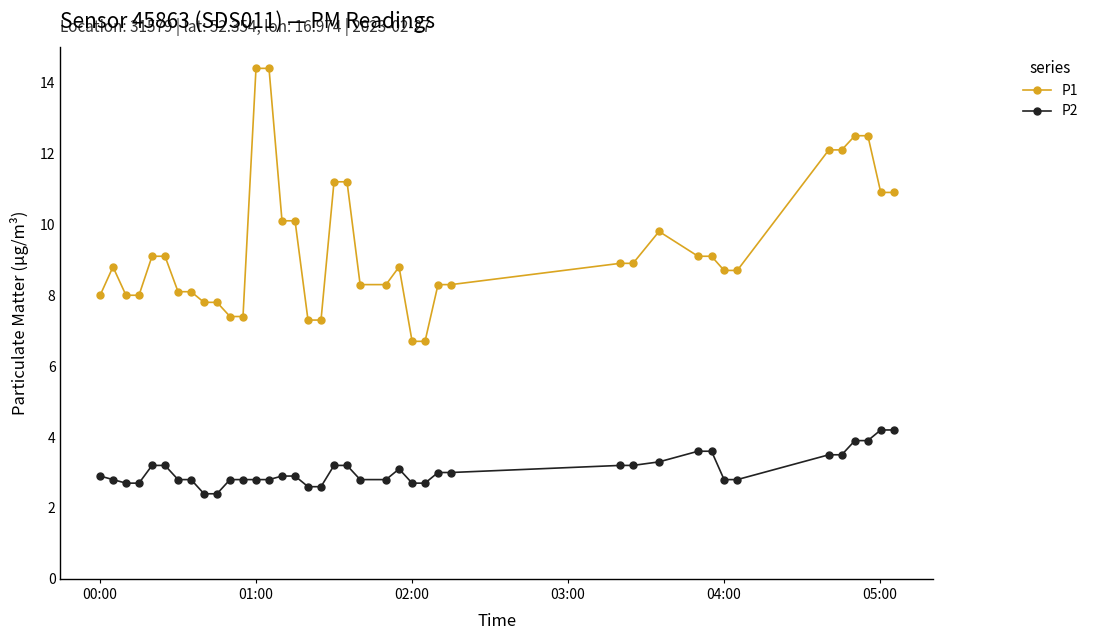

What is the average value of the P1 series?

9.3